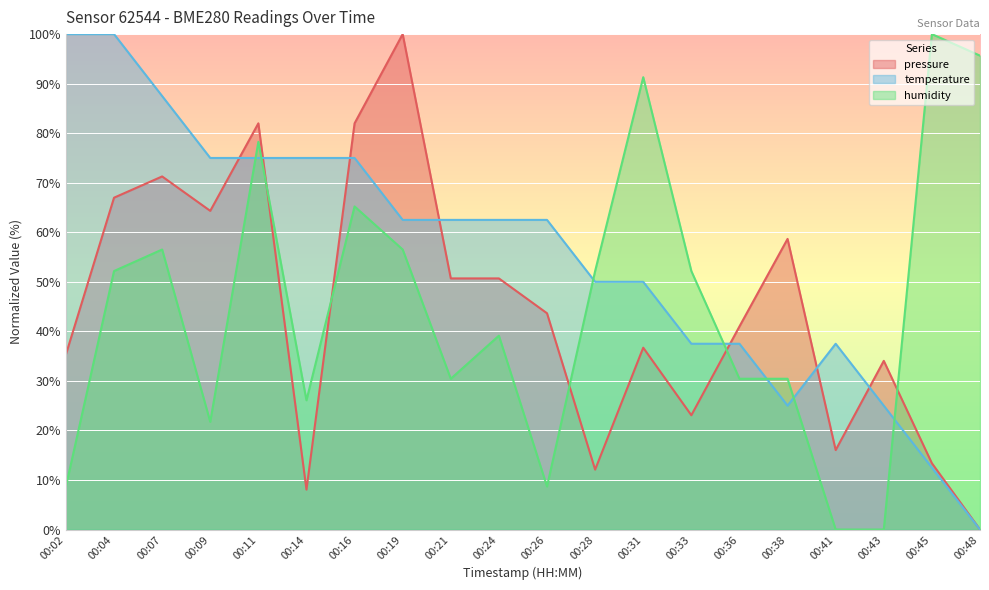

What is the difference between the maximum and minimum values in the humidity series?

100.0